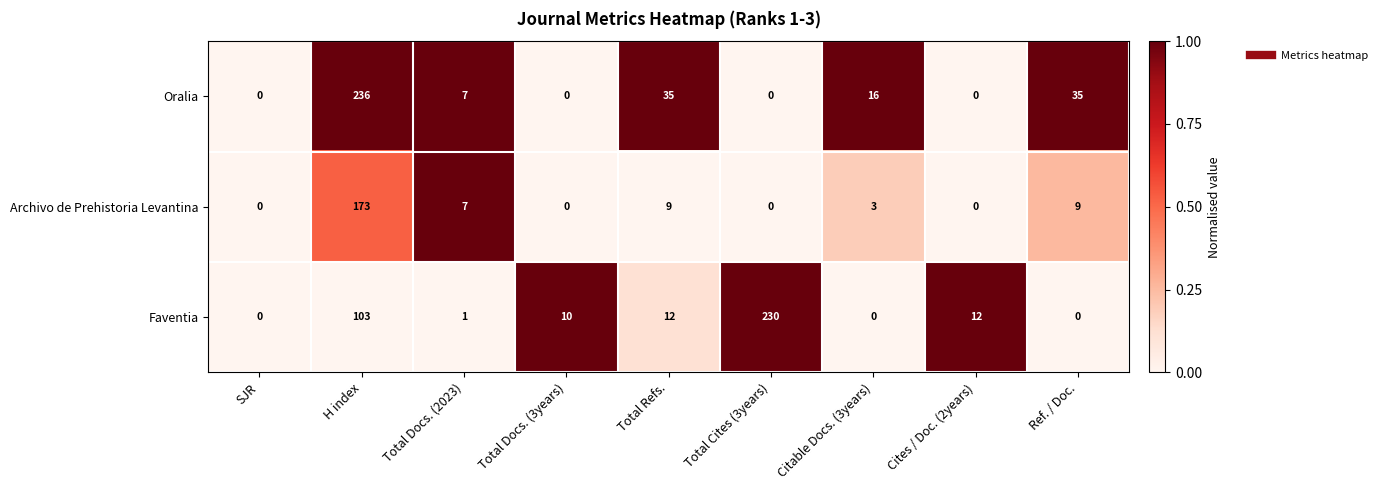

What is the total value across all series at Cites / Doc. (2years)?

12